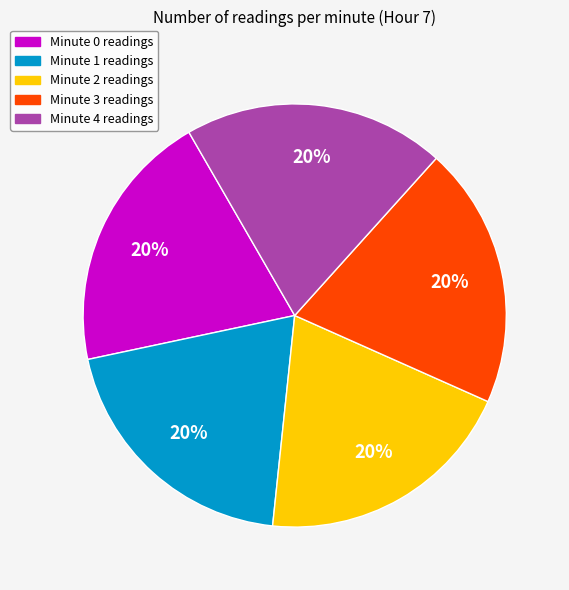

Is there any slice that represents more than half of the pie?

No